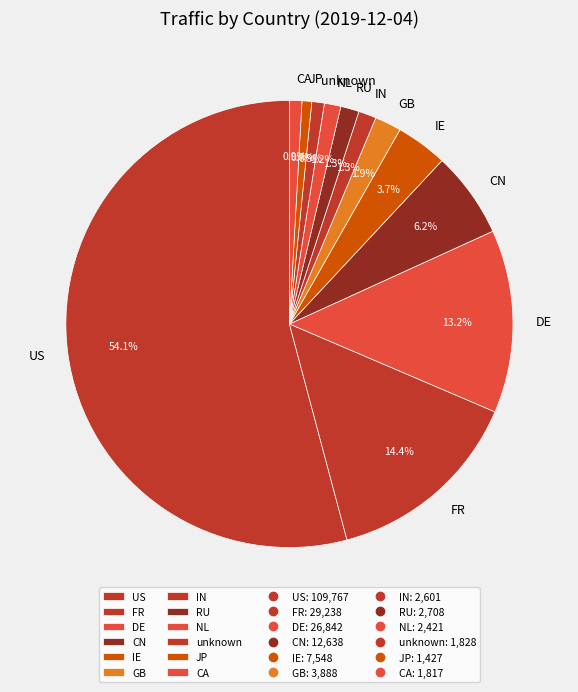

Is there any slice that represents more than half of the pie?

Yes